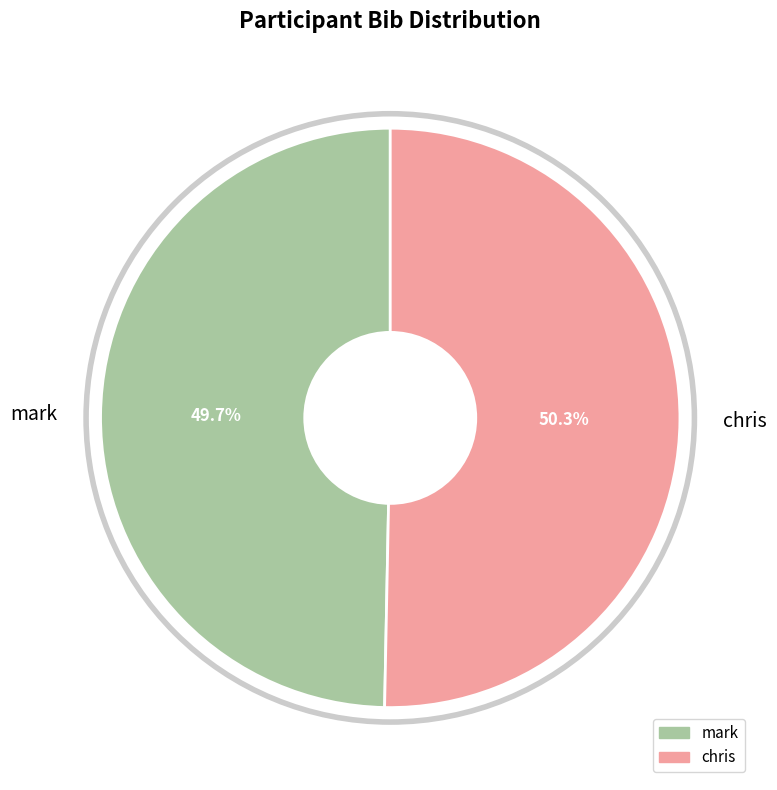

The mark slice represents 50% of the pie. True or false?

True